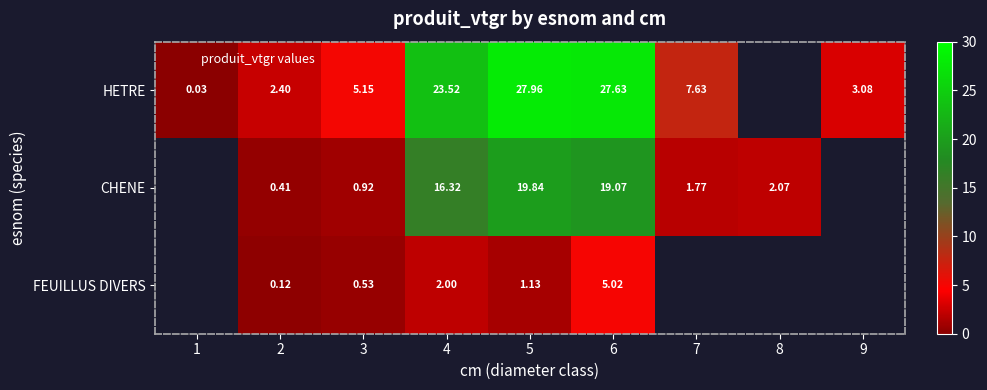

Where does the HETRE series first go above 7?

4